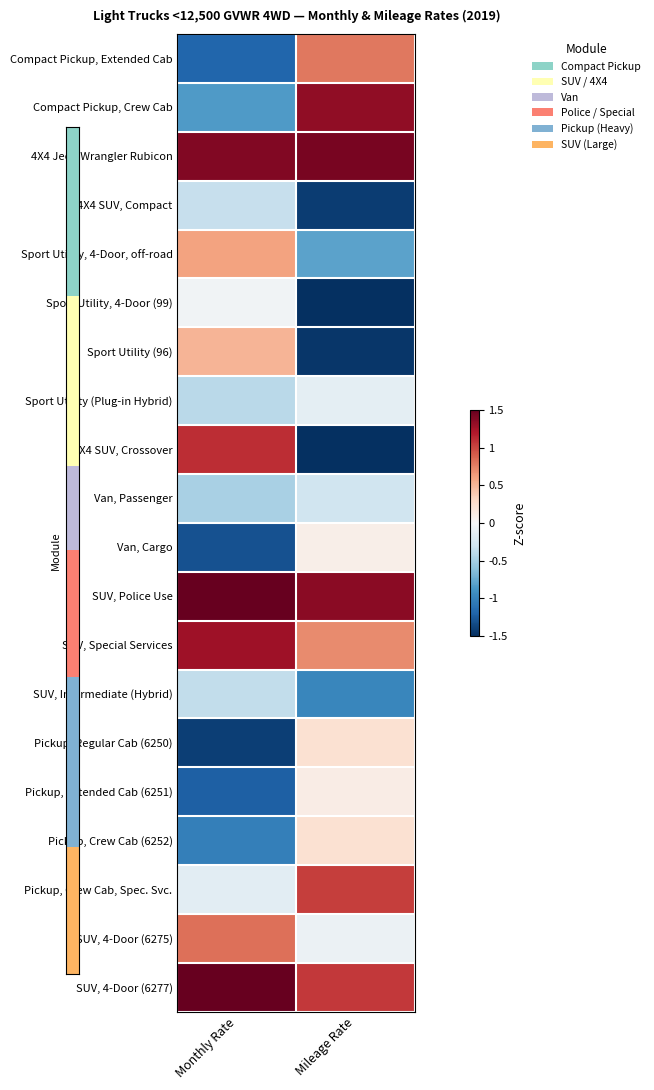

What is the minimum value shown in the chart?

-1.5